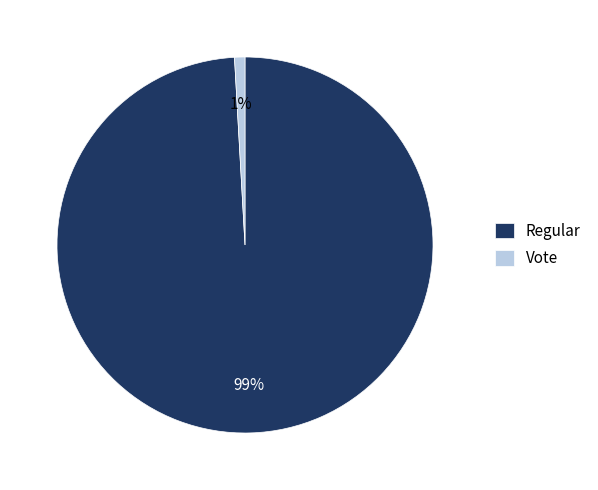

Which slice is the largest?

Regular